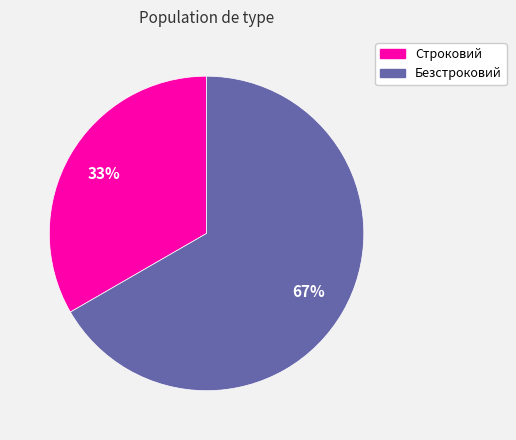

How many slices are in this pie chart?

2